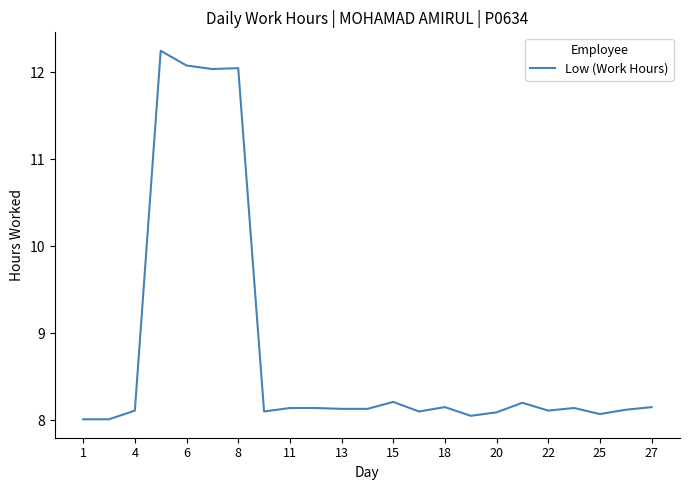

Approximately how many times larger is the value at 27 compared to 11?

1.0